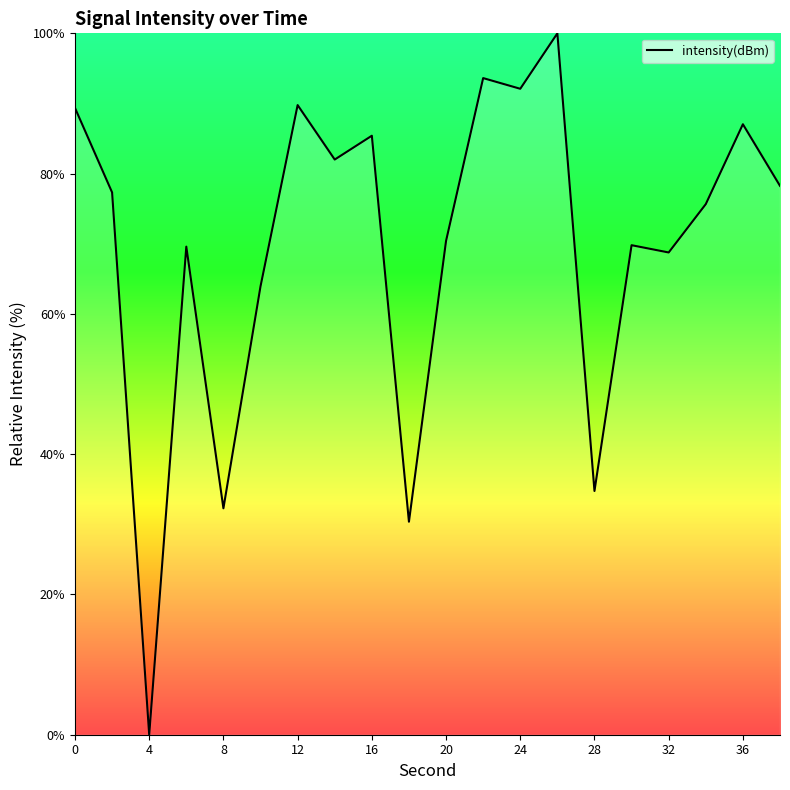

What is the greatest value displayed?

100.0